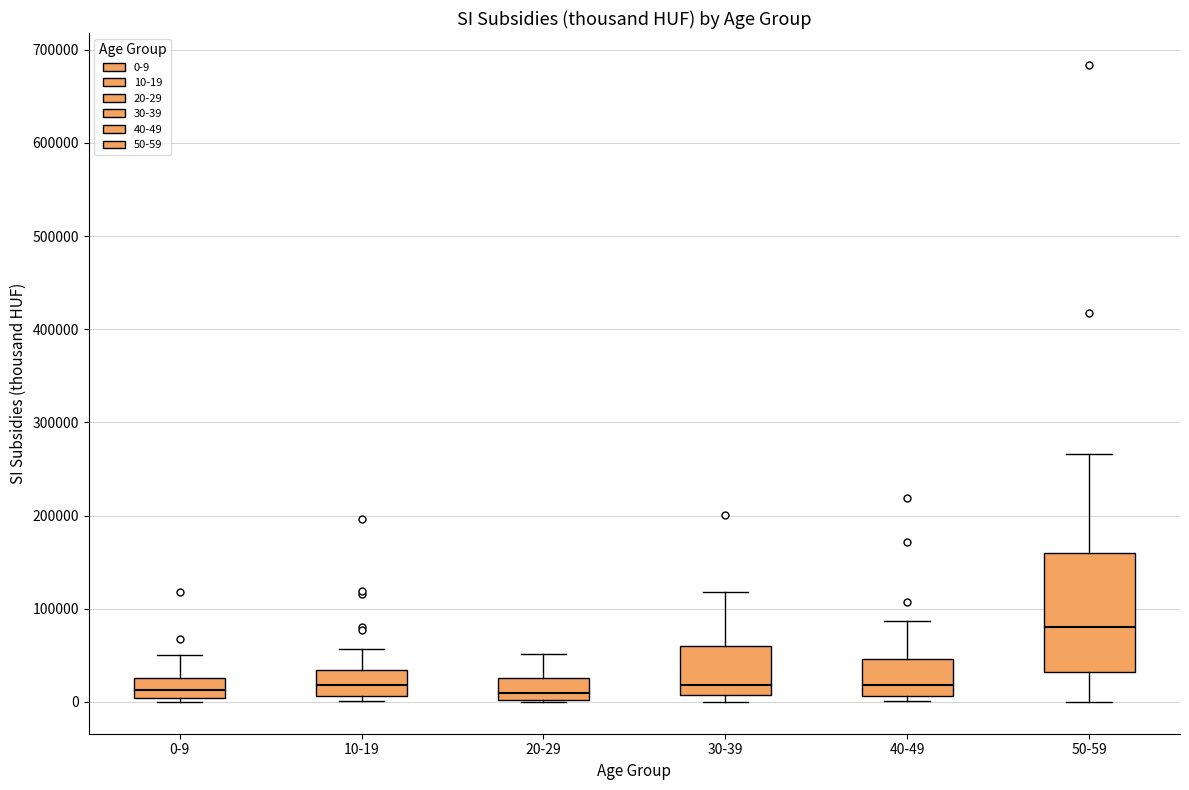

Which box's median line is the highest?

50-59